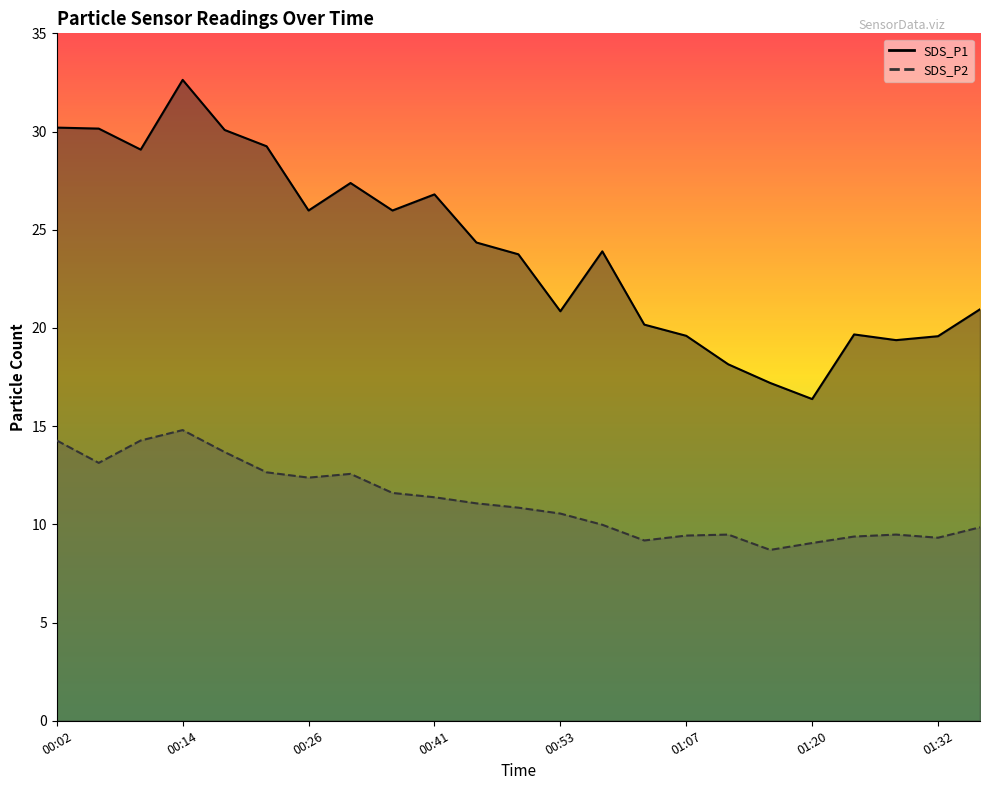

True or false: SDS_P2 and SDS_P1 intersect in this chart.

False